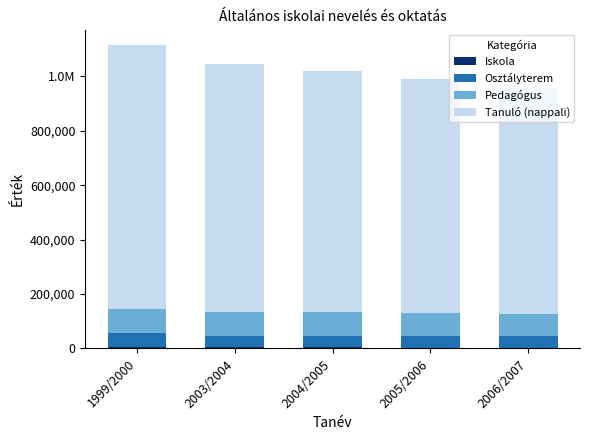

Which series has the largest total across all categories?

Tanuló (nappali)